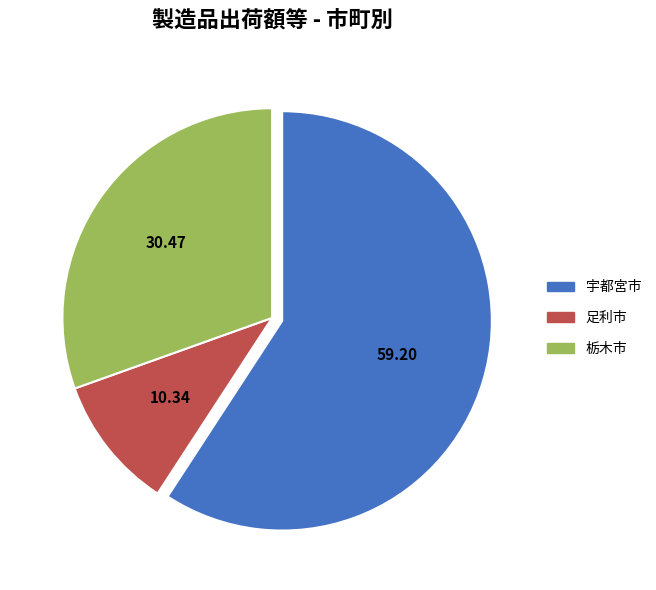

Which slice is the largest?

宇都宮市